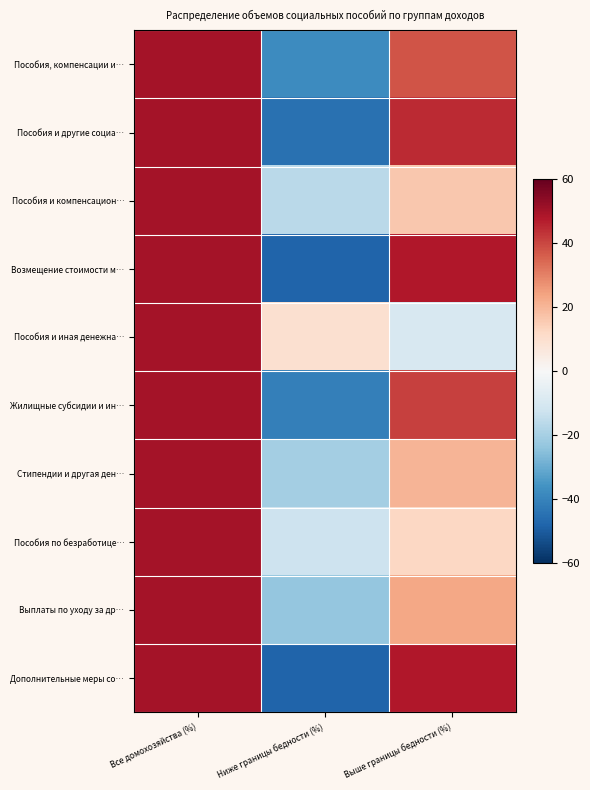

Reading left to right, extract all data points from this chart.

Пособия, компенсации и…: Все домохозяйства (%)=50.0	Ниже границы бедности (%)=-37.7	Выше границы бедности (%)=37.7
Пособия и другие социа…: Все домохозяйства (%)=50.0	Ниже границы бедности (%)=-44.9	Выше границы бедности (%)=44.9
Пособия и компенсацион…: Все домохозяйства (%)=50.0	Ниже границы бедности (%)=-16.0	Выше границы бедности (%)=16.0
Возмещение стоимости м…: Все домохозяйства (%)=50.0	Ниже границы бедности (%)=-48.1	Выше границы бедности (%)=48.1
Пособия и иная денежна…: Все домохозяйства (%)=50.0	Ниже границы бедности (%)=9.6	Выше границы бедности (%)=-9.6
Жилищные субсидии и ин…: Все домохозяйства (%)=50.0	Ниже границы бедности (%)=-40.8	Выше границы бедности (%)=40.8
Стипендии и другая ден…: Все домохозяйства (%)=50.0	Ниже границы бедности (%)=-20.4	Выше границы бедности (%)=20.4
Пособия по безработице…: Все домохозяйства (%)=50.0	Ниже границы бедности (%)=-12.5	Выше границы бедности (%)=12.5
Выплаты по уходу за др…: Все домохозяйства (%)=50.0	Ниже границы бедности (%)=-23.3	Выше границы бедности (%)=23.3
Дополнительные меры со…: Все домохозяйства (%)=50.0	Ниже границы бедности (%)=-47.9	Выше границы бедности (%)=47.9